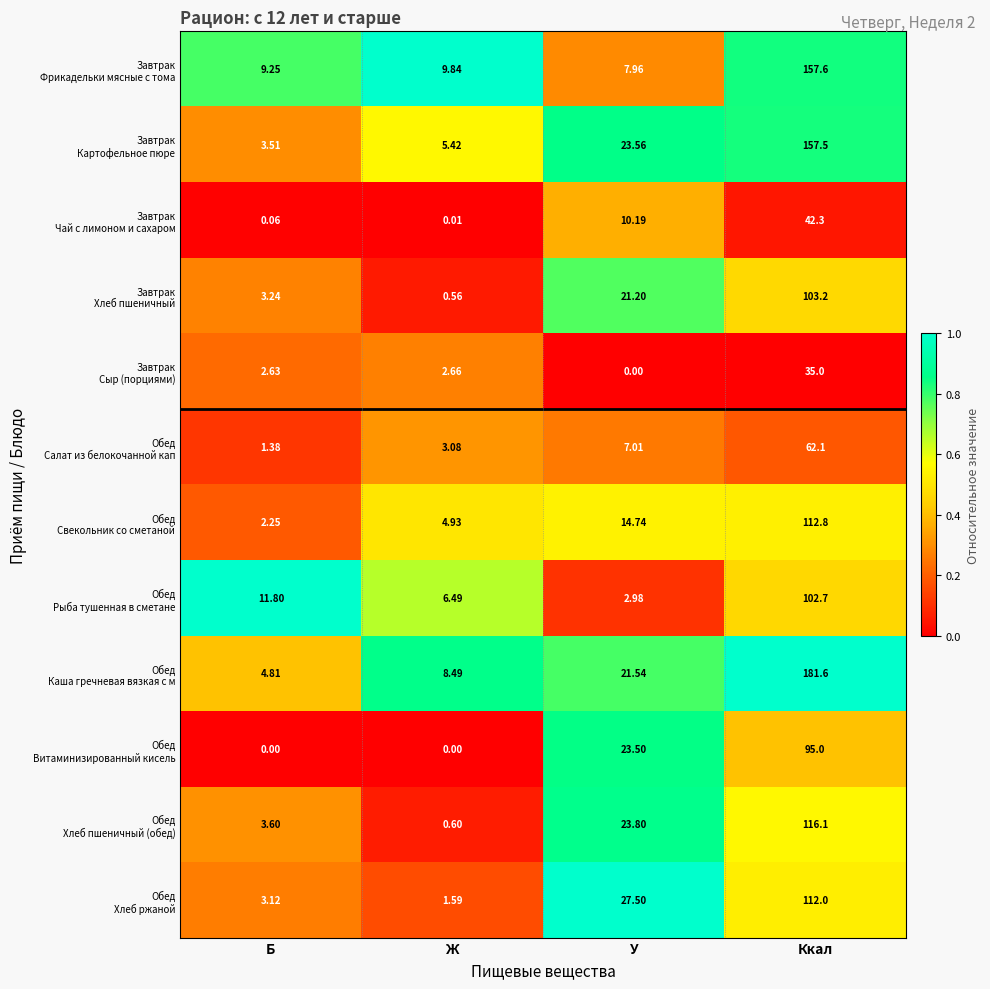

Which category has the highest value across all series?

Ккал